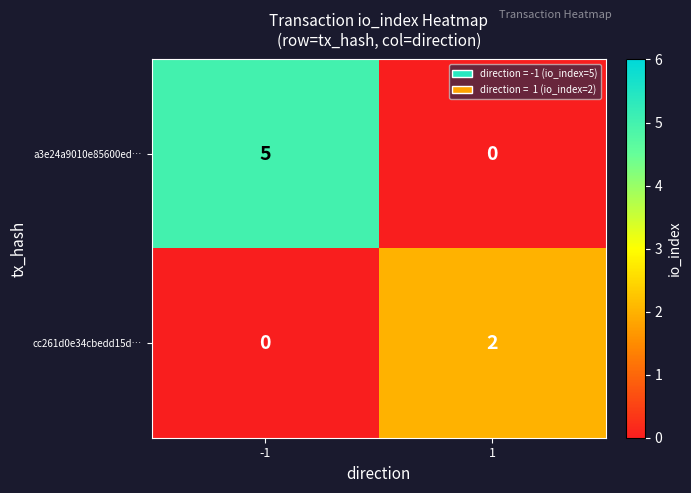

The value of a3e24a9010e85600ed… at -1 is 5. True or false?

True